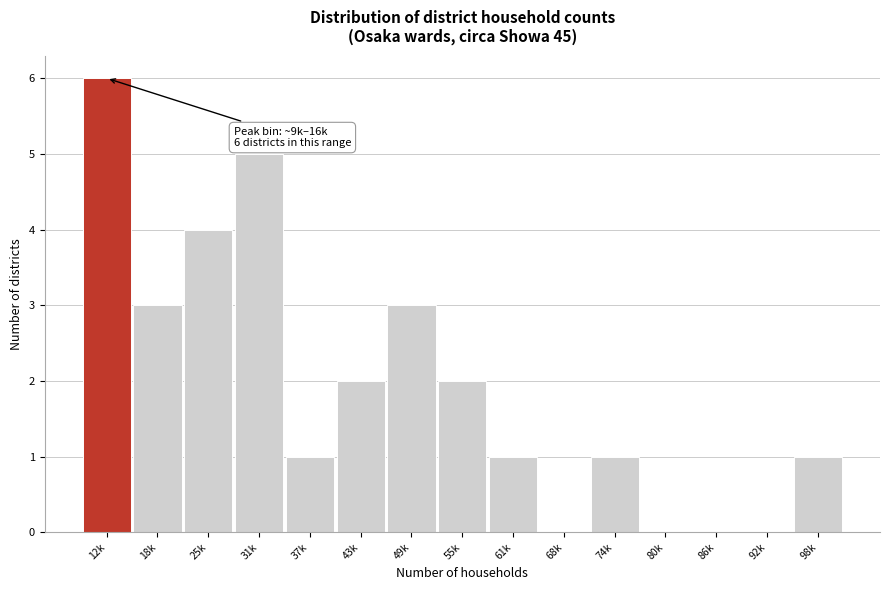

Reading left to right, transcribe all the data shown in this chart.

12k=6	18k=3	25k=4	31k=5	37k=1	43k=2	49k=3	55k=2	61k=1	68k=0	74k=1	80k=0	86k=0	92k=0	98k=1